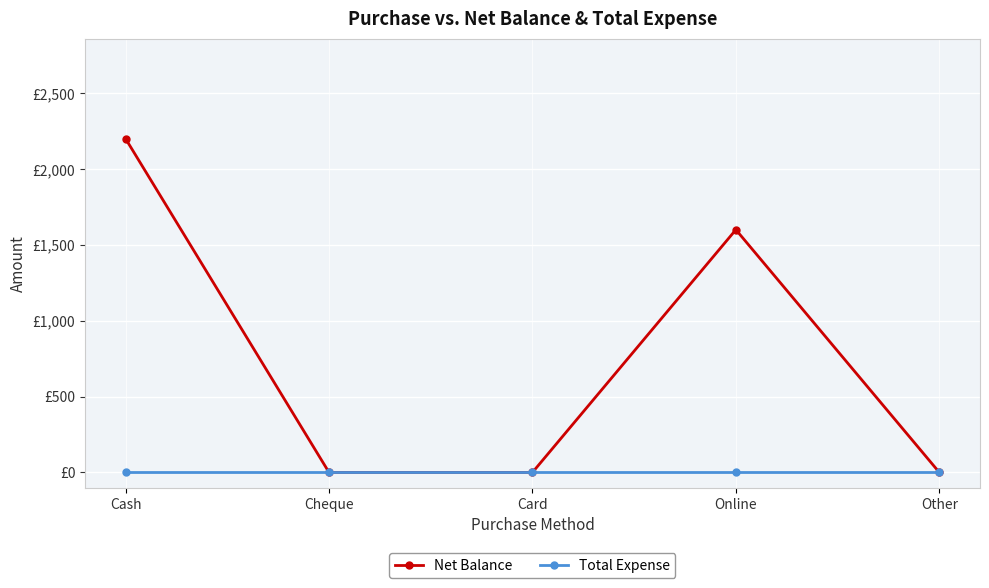

List the series in order of their overall mean, lowest first.

Total Expense, Net Balance